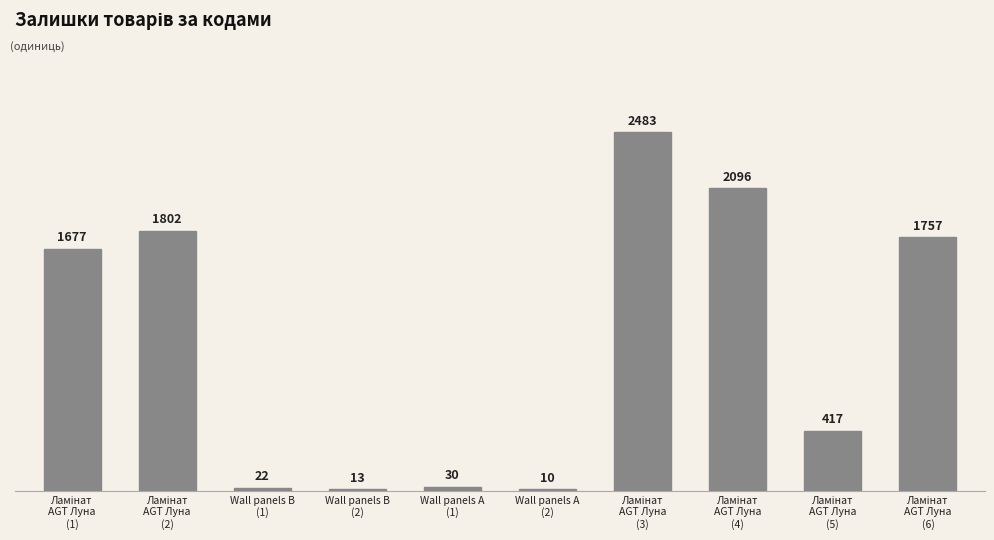

Does the chart contain any negative values?

No